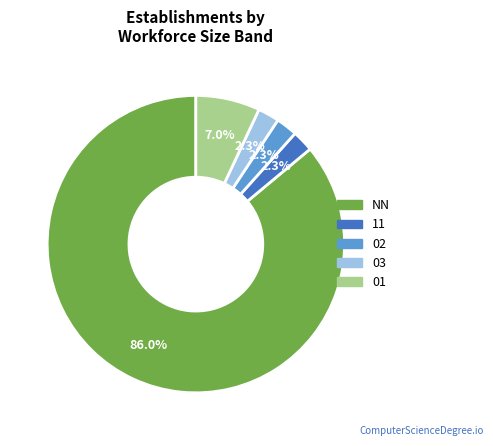

Does any single category account for the majority?

Yes